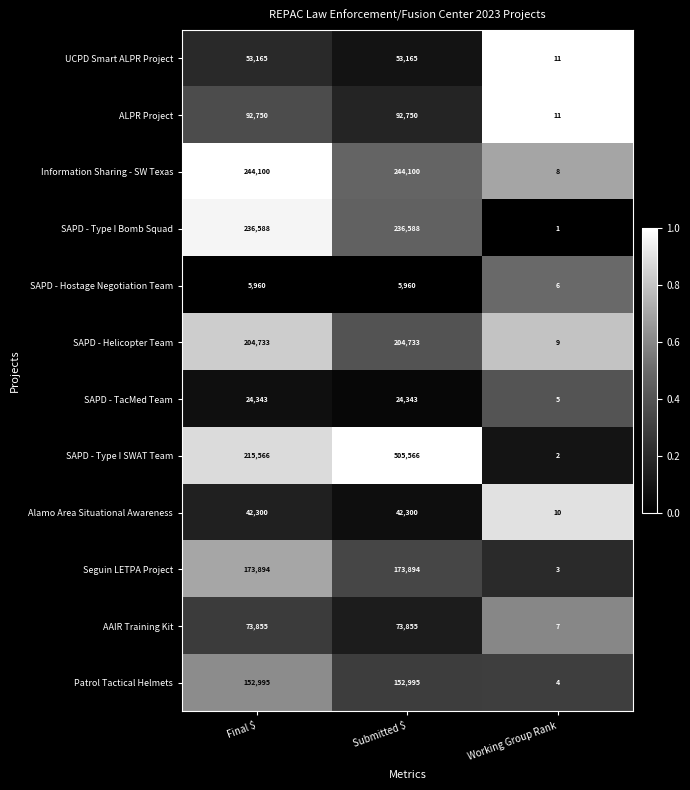

Which series has the largest total across all categories?

SAPD - Type I SWAT Team